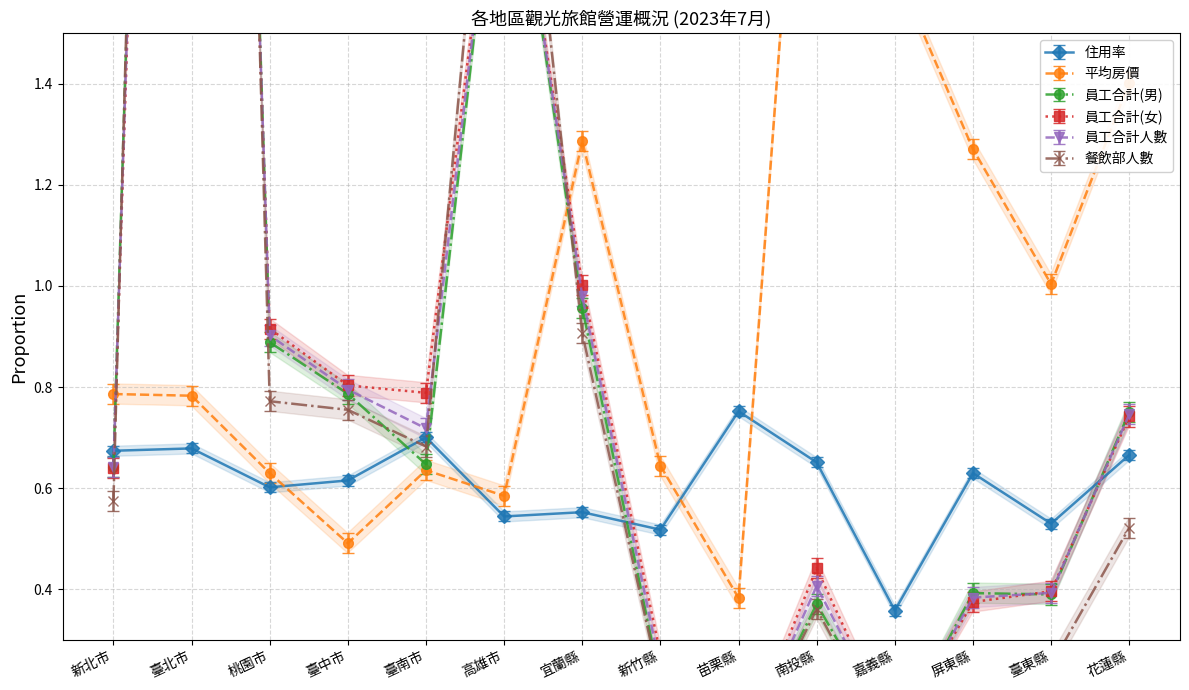

At which category is the sum across all series the highest?

臺北市